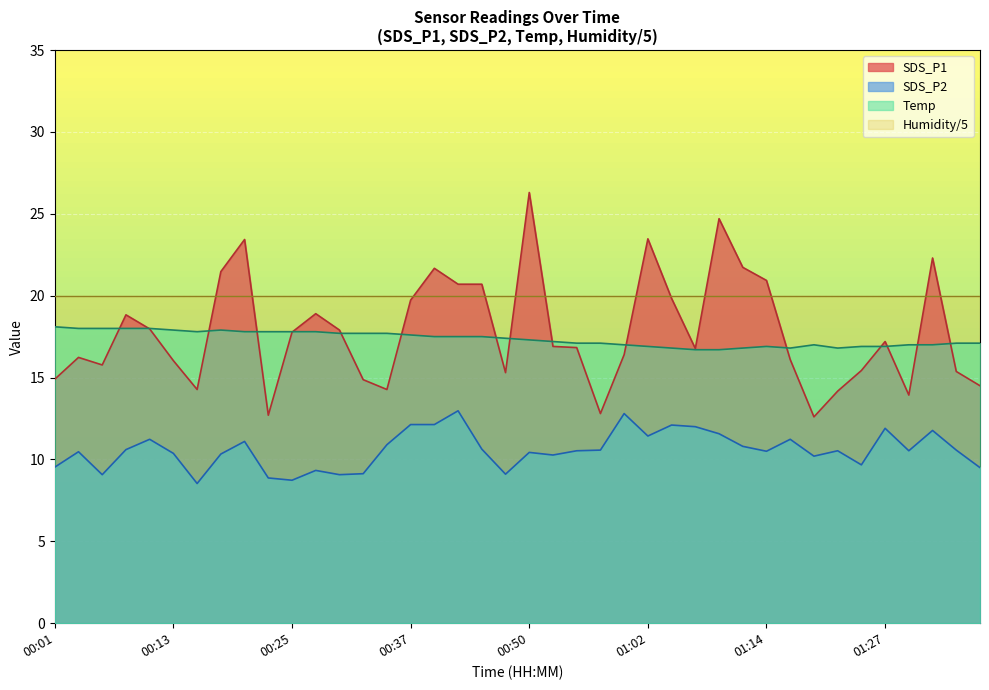

What is the approximate value of Temp at 01:19?

17.0